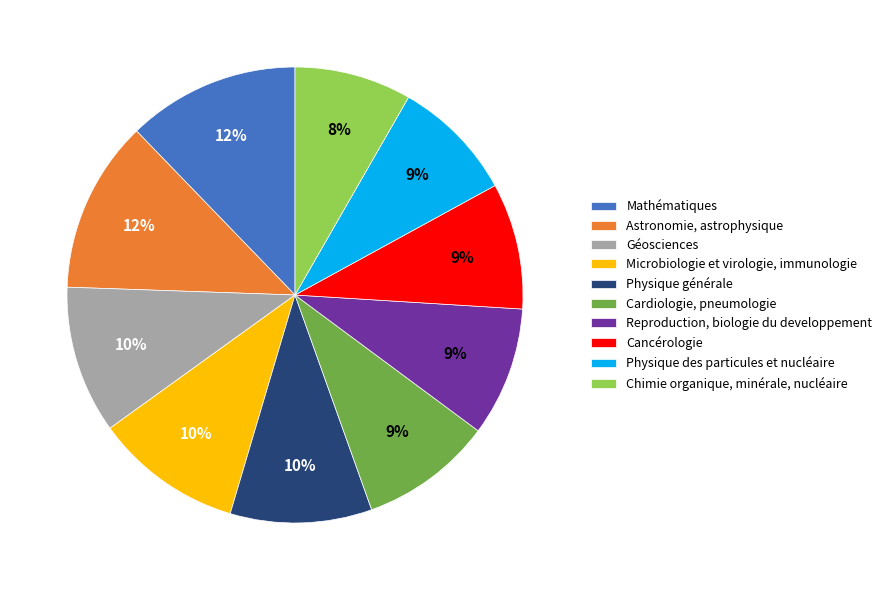

Is the sum of Astronomie, astrophysique and Chimie organique, minérale, nucléaire greater than half?

No